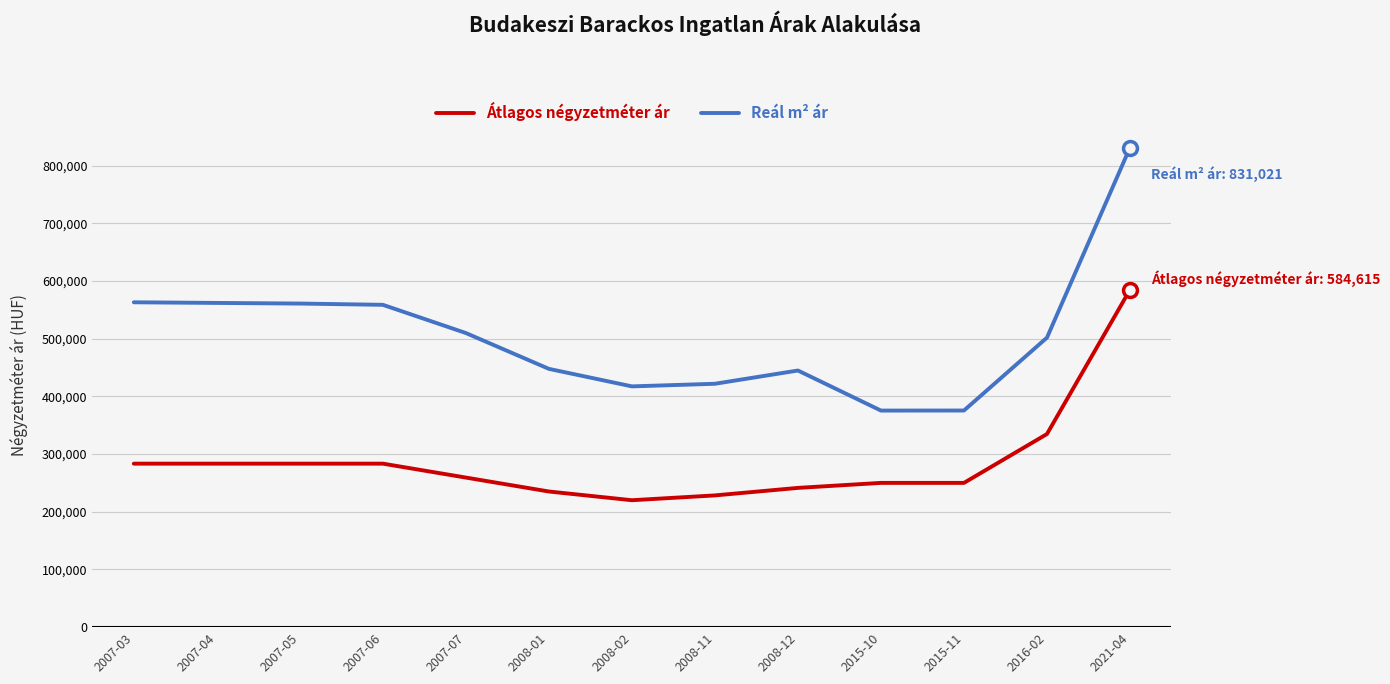

True or false: Reál m² ár and Átlagos négyzetméter ár cross at least once.

False